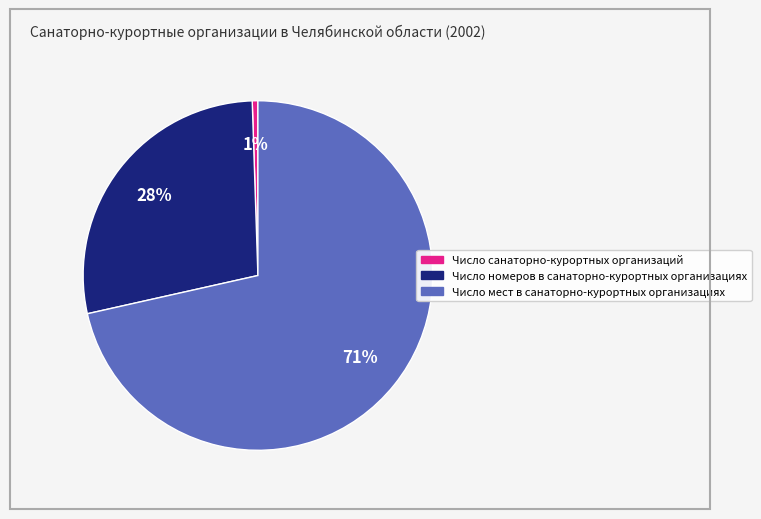

To the nearest percent, what is the combined percentage of Число мест в санаторно-курортных организациях and Число номеров в санаторно-курортных организациях?

99%